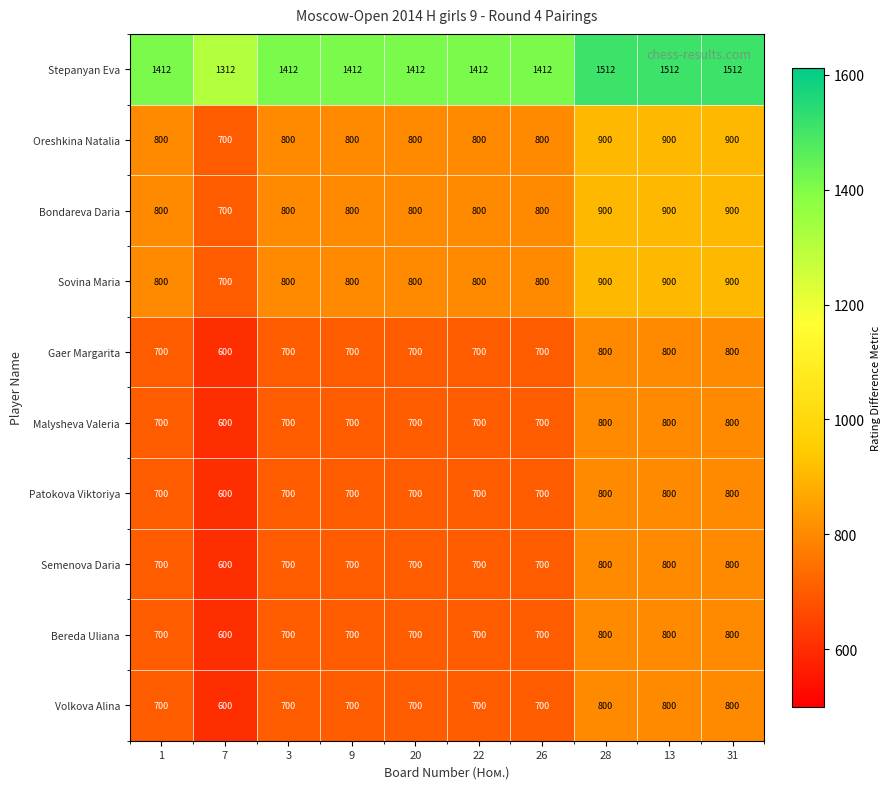

What is the difference between the second highest and second lowest values in the Semenova Daria series?

100